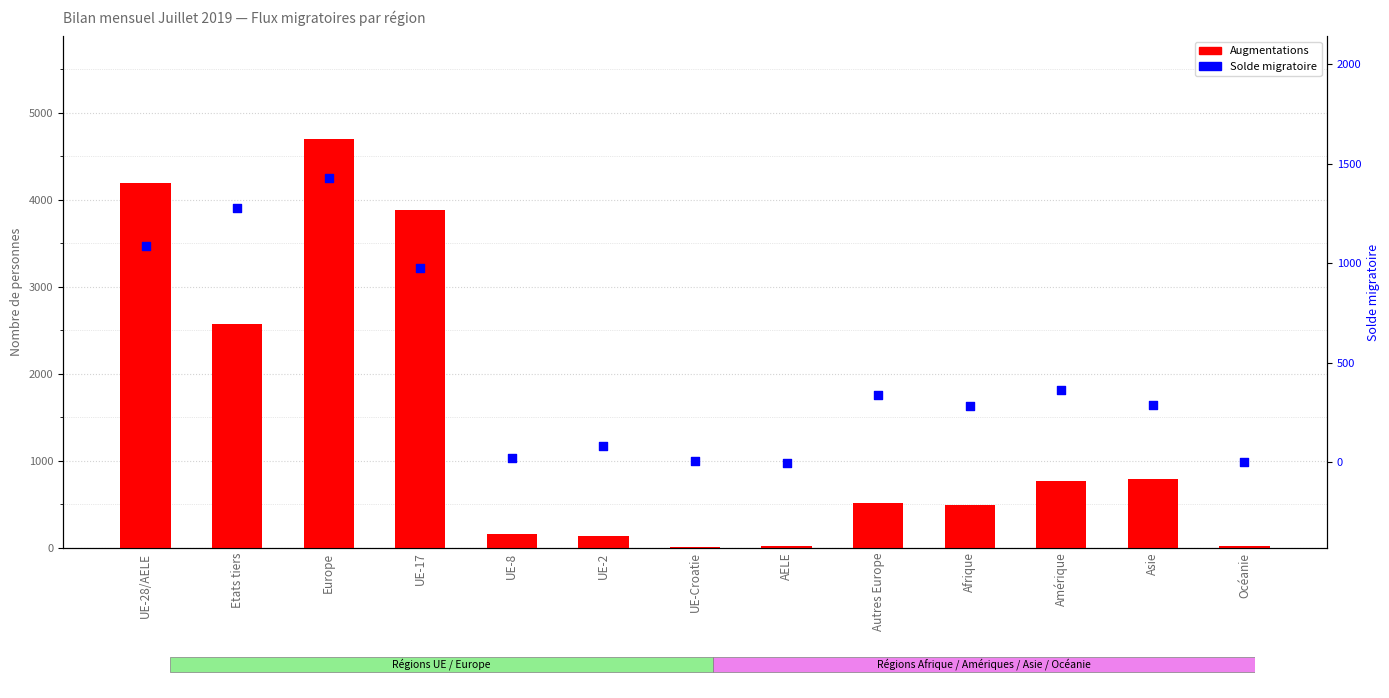

At which category is the sum across all series the highest?

Europe